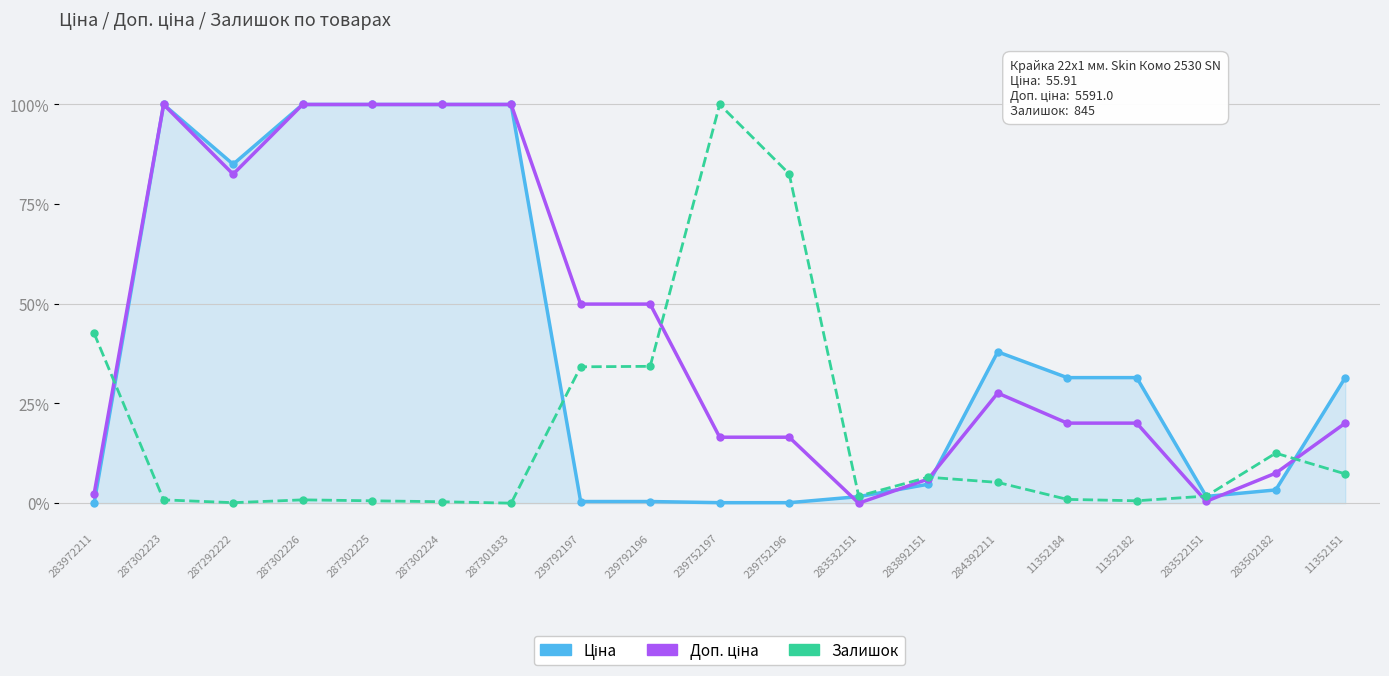

What is the difference between the maximum and second lowest values in the Ціна series?

1.0